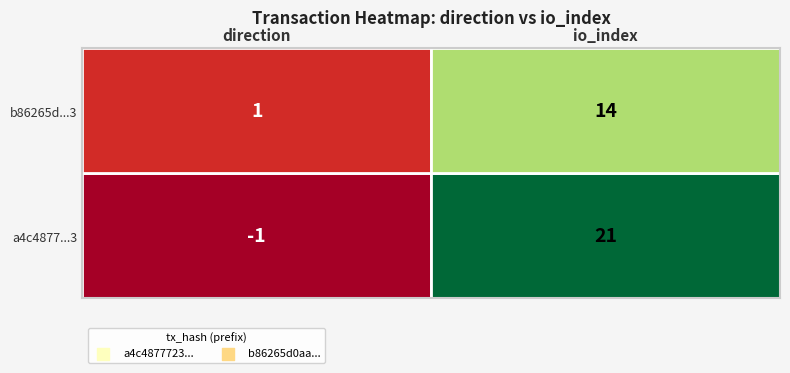

True or false: b86265d0aa05c8ba2d81f28cb7c4ad35244ab5a has a value of 0 at -1.

False